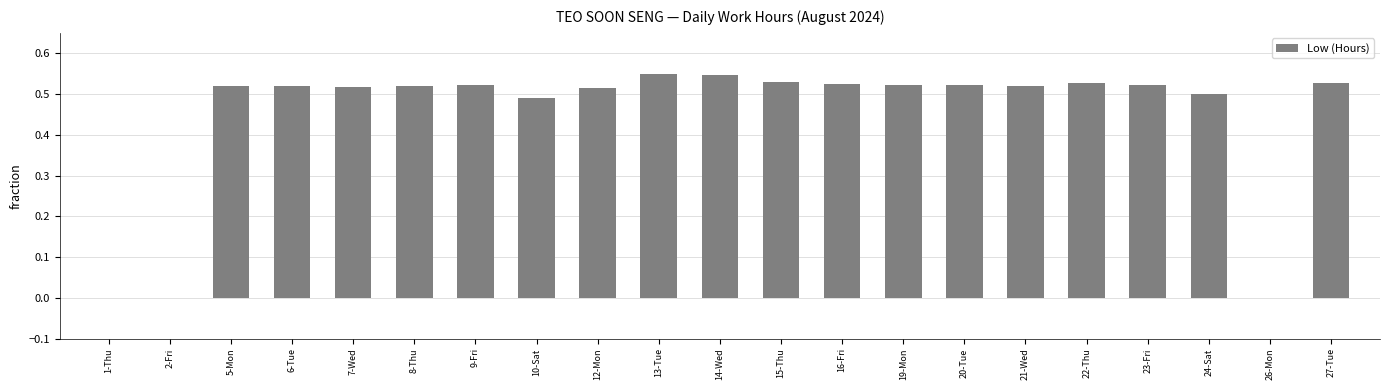

The value at 9-Fri is 0.5. True or false?

True